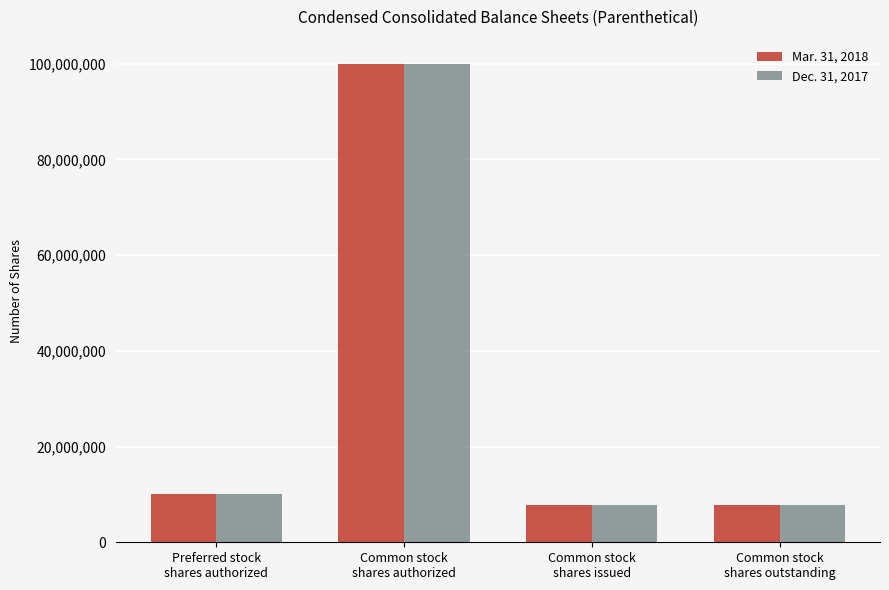

What is the difference between the second highest and second lowest values in the Mar. 31, 2018 series?

2135006